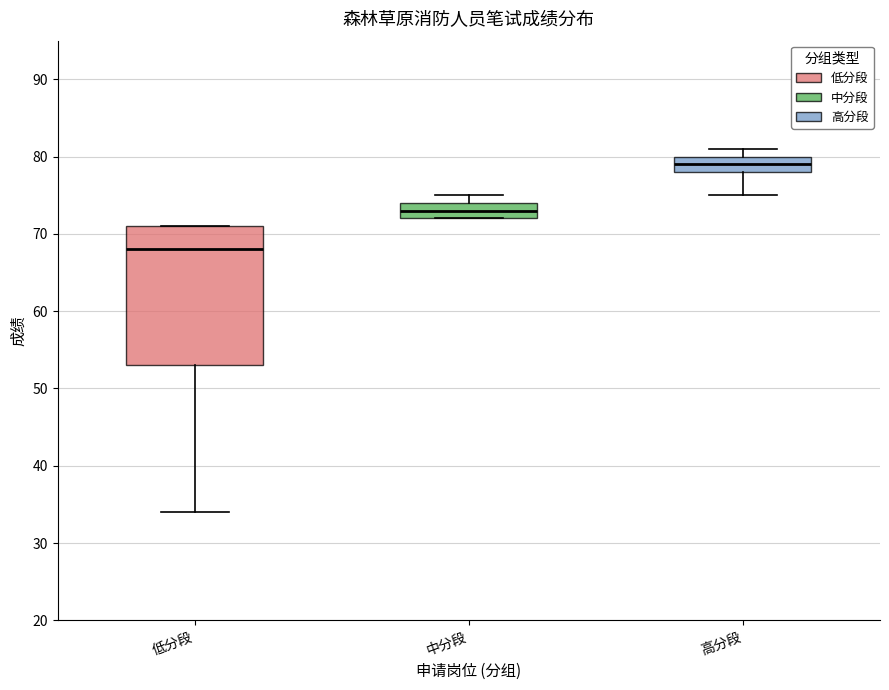

Which box has the highest median line?

高分段